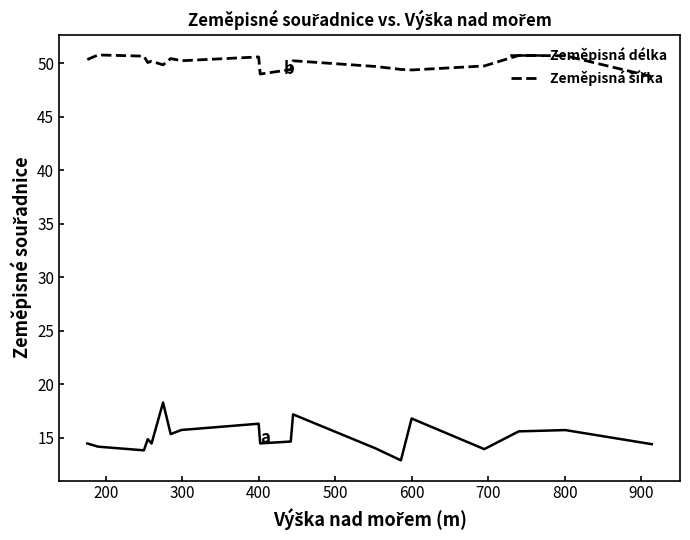

Which series has the widest spread of values?

Zeměpisná délka